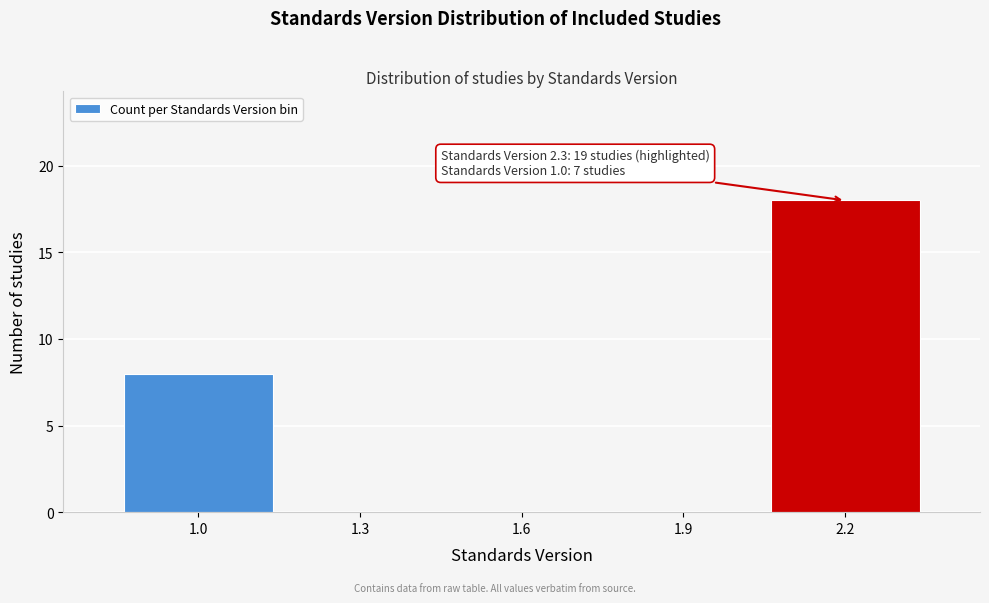

Reading right to left, list all the values displayed in this chart.

2.2=18	1.9=0	1.6=0	1.3=0	1.0=8